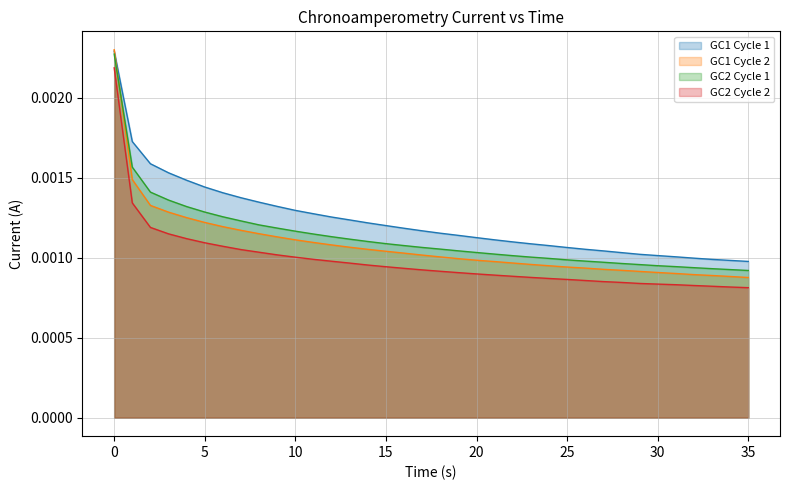

True or false: GC1 Cycle 2 has a value of 0.0 at 3.

False